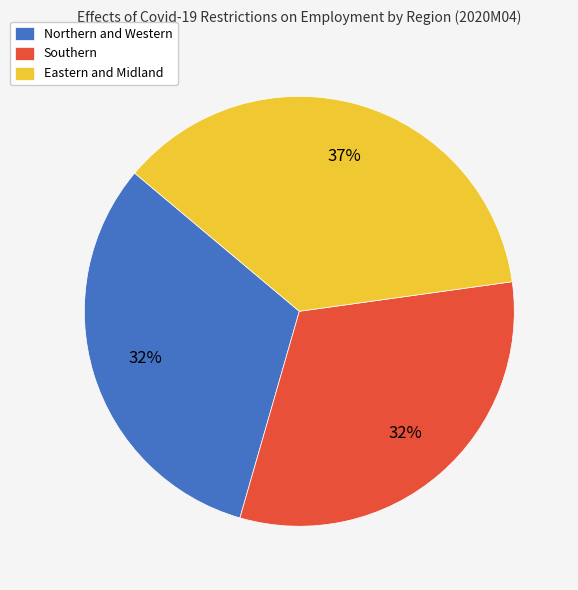

Count the number of slices in the pie.

3